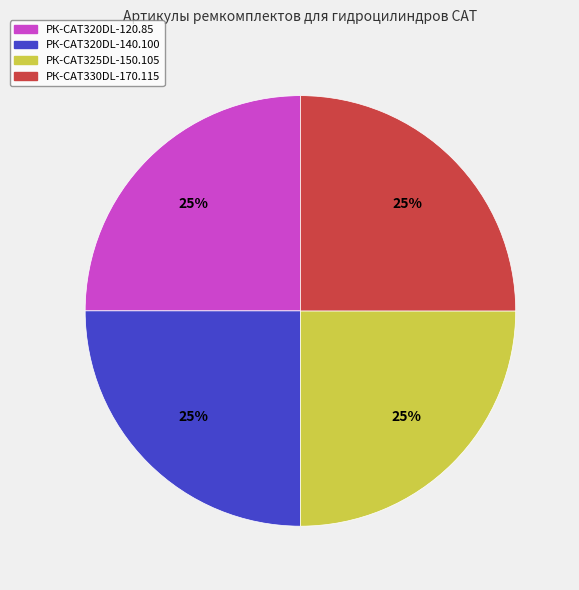

The РК-CAT320DL-140.100 slice represents 11% of the pie. True or false?

False